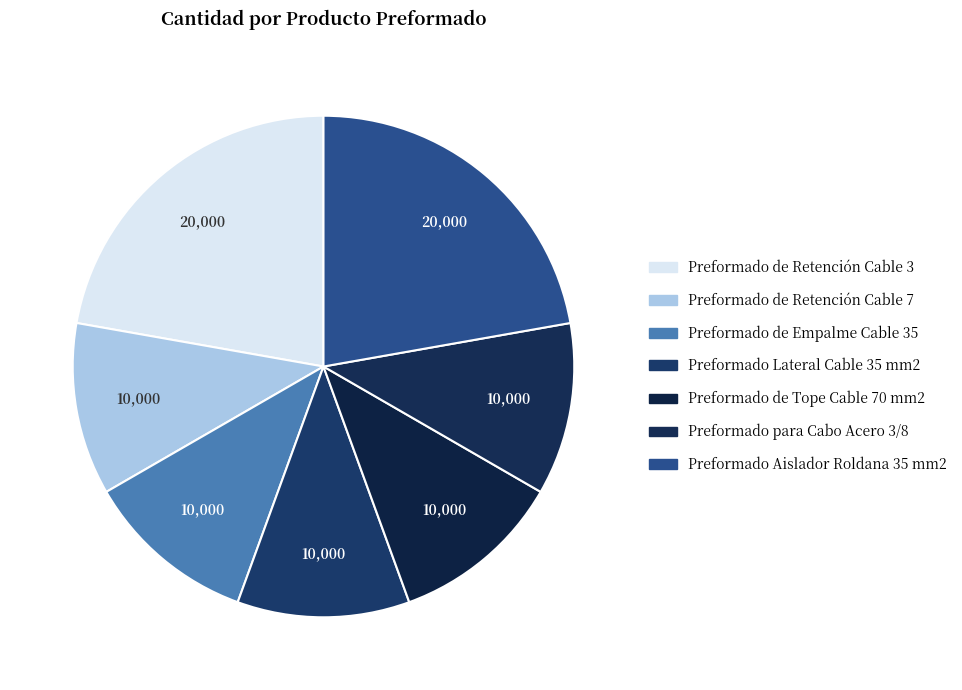

Count the number of slices in the pie.

7